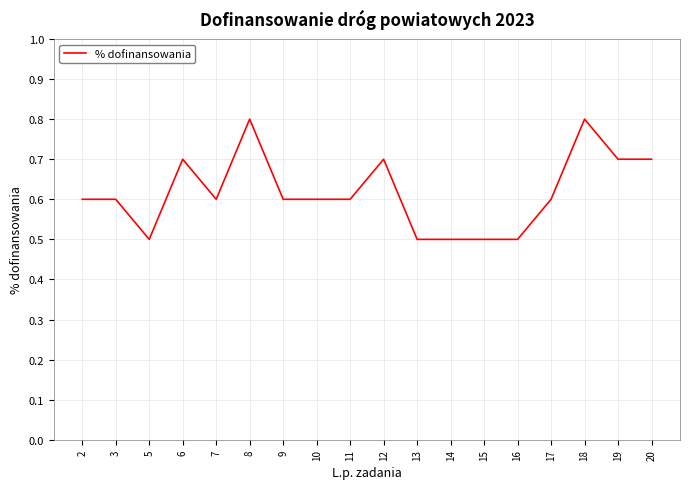

What is the maximum value shown in the chart?

0.8